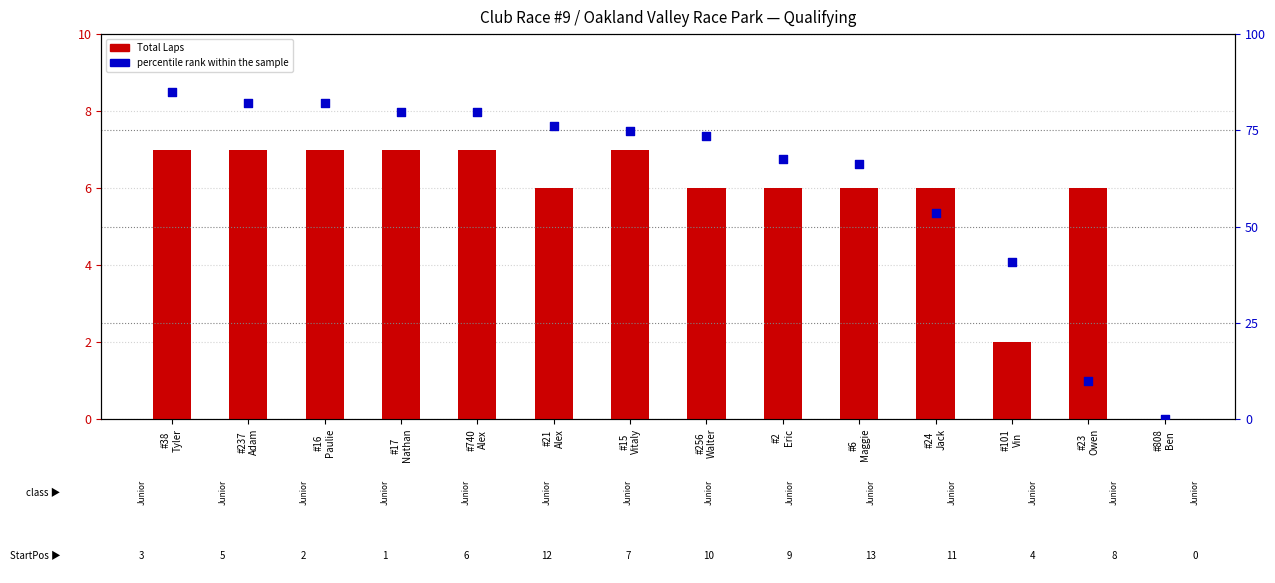

Which series reaches the minimum Y coordinate?

Total Laps